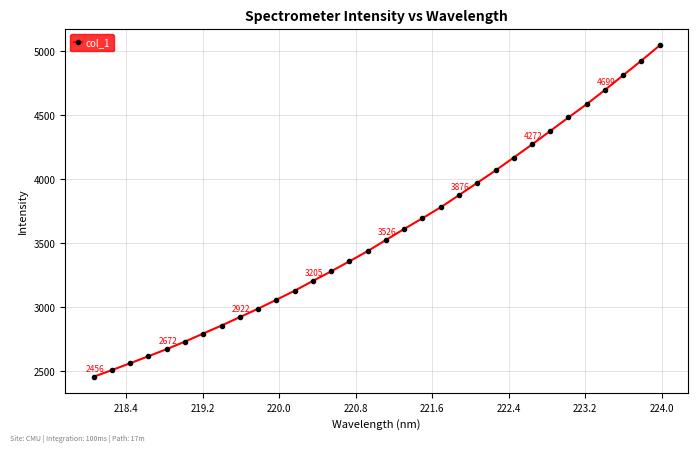

How many series are shown in this chart?

1